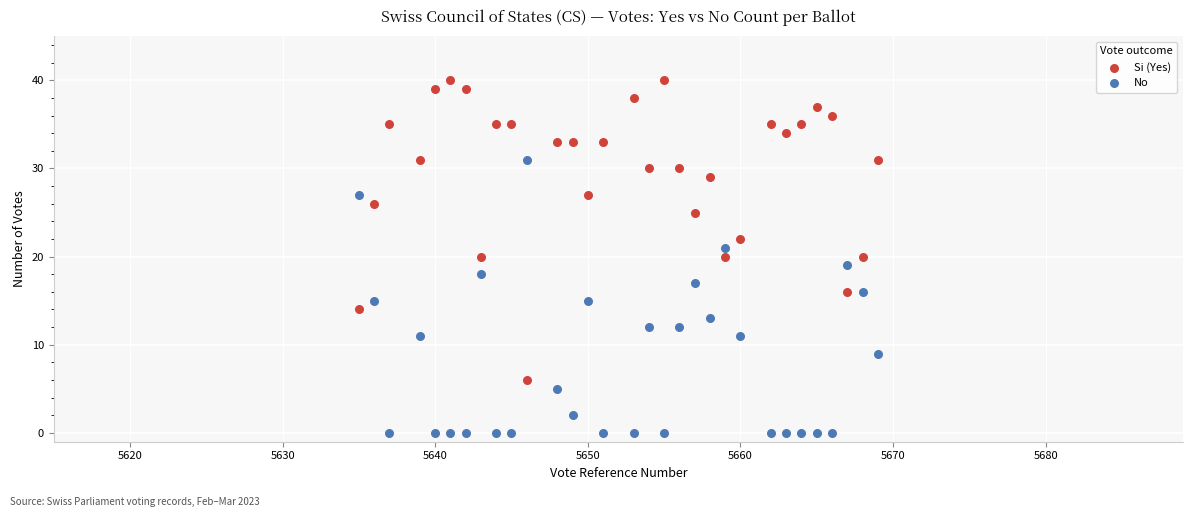

Which series contains the lowest Y value?

No